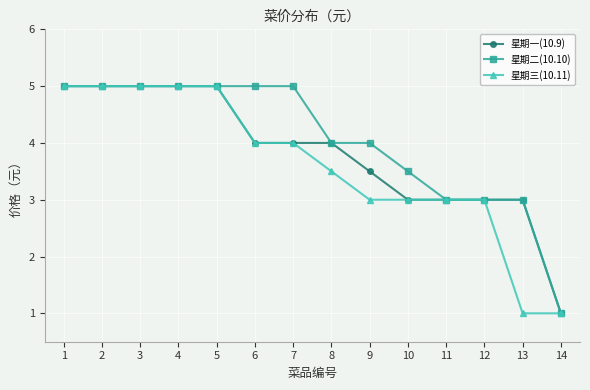

What is the difference between the 星期三(10.11) values at 11 and 3?

2.0